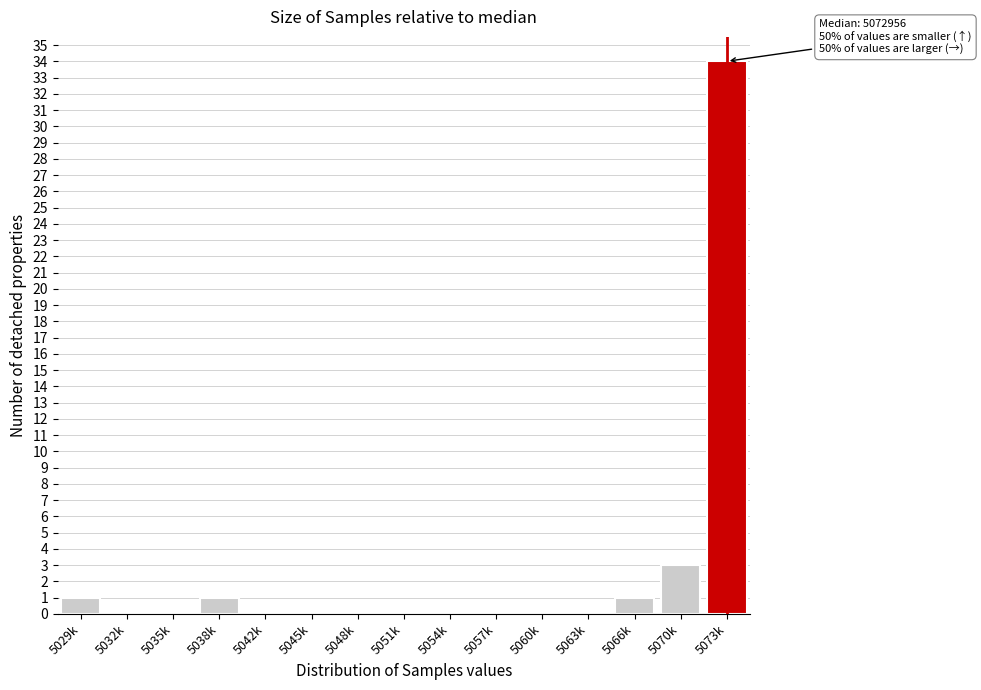

Reading left to right, what are all the values shown in this chart?

5029k=1	5032k=0	5035k=0	5038k=1	5042k=0	5045k=0	5048k=0	5051k=0	5054k=0	5057k=0	5060k=0	5063k=0	5066k=1	5070k=3	5073k=34